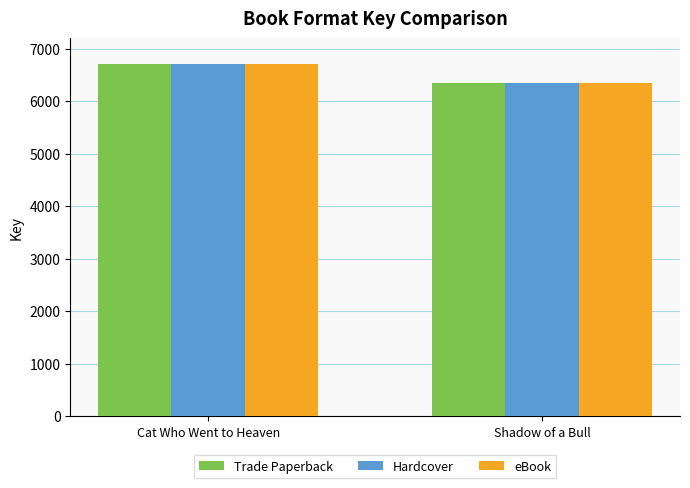

How many data points in eBook are less than 6701?

1